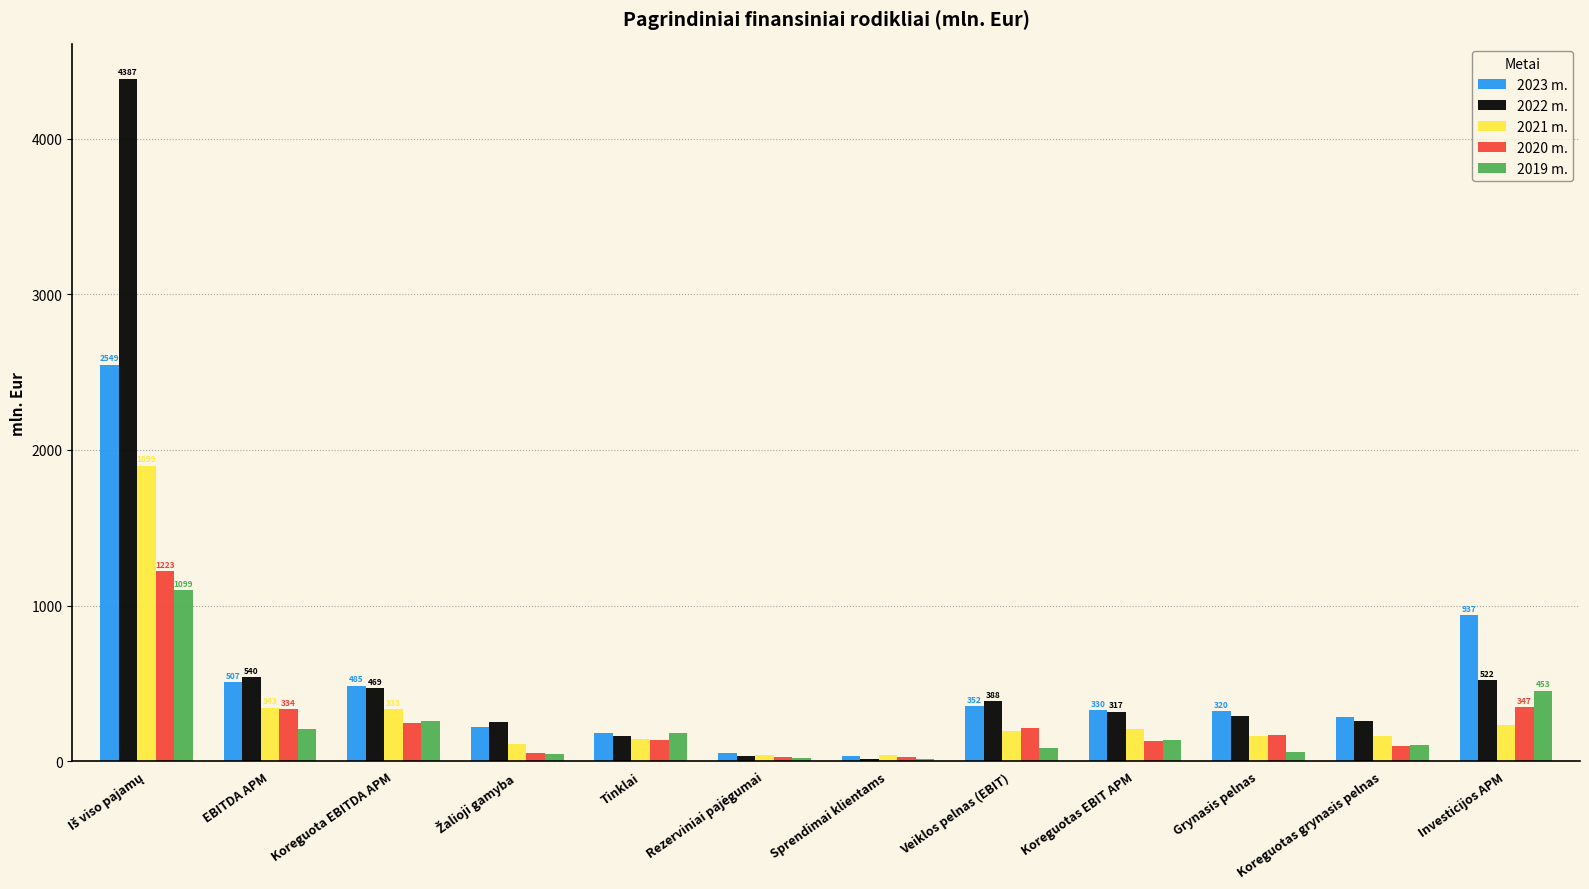

What is the greatest value displayed?

4386.9